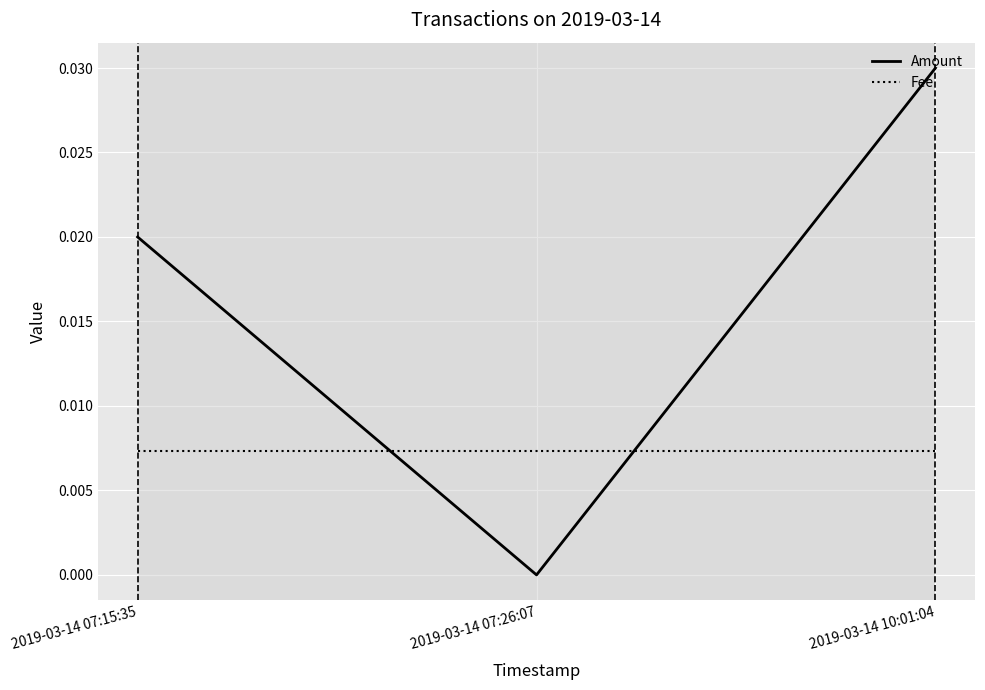

At which category is the sum across all series the highest?

2019-03-14 10:01:04